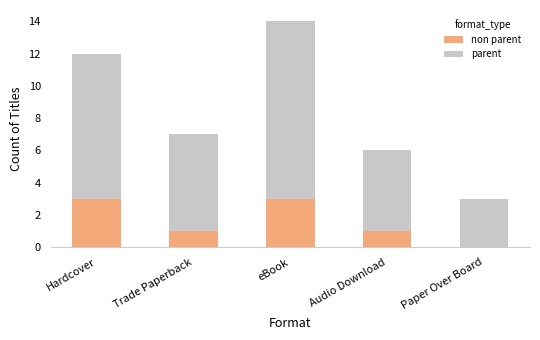

Which series has the largest range (max minus min)?

parent